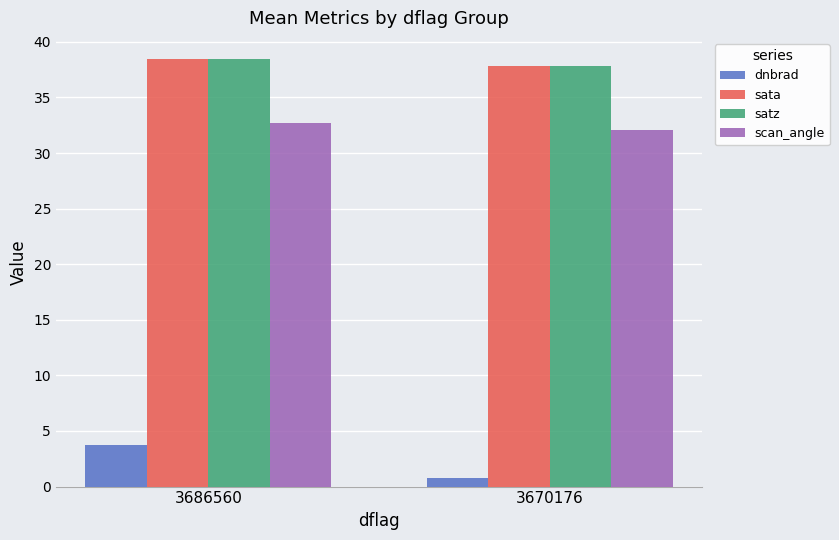

True or false: dnbrad has a value of 0.8 at 3670176.

True